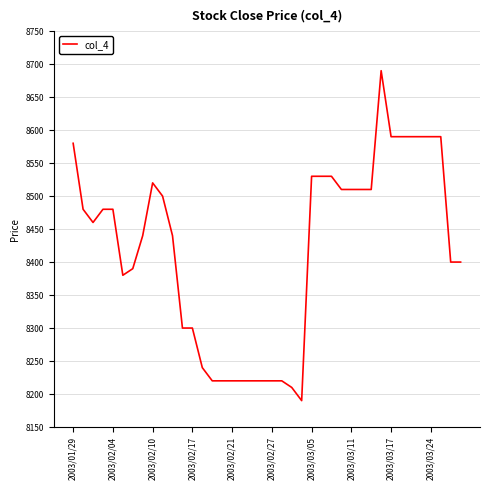

Count the number of data series in this chart.

1